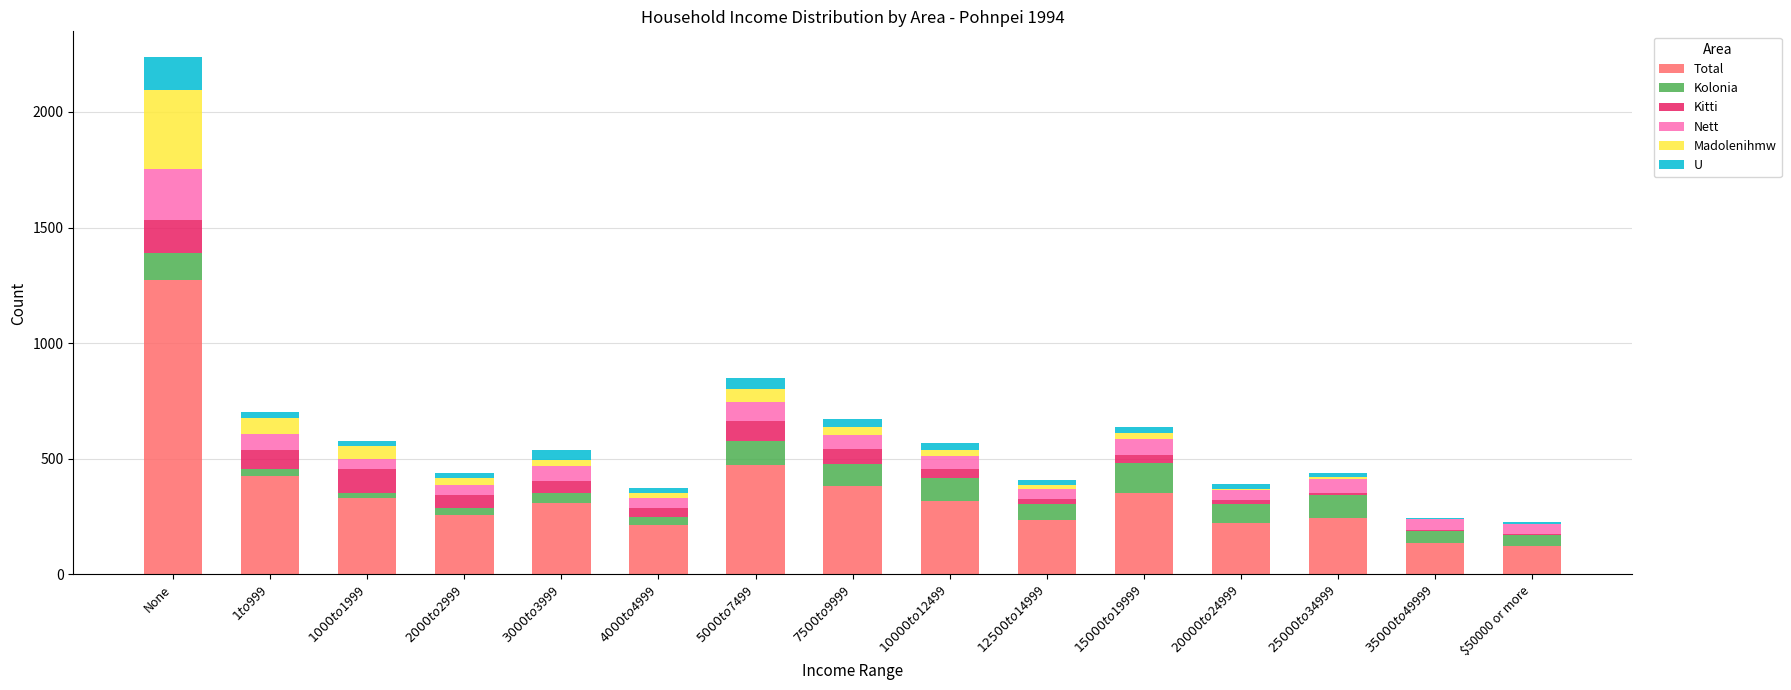

At which category is the sum across all series the highest?

None